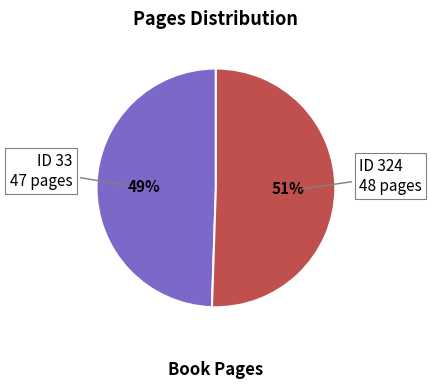

To the nearest percent, what is the average slice percentage?

50%